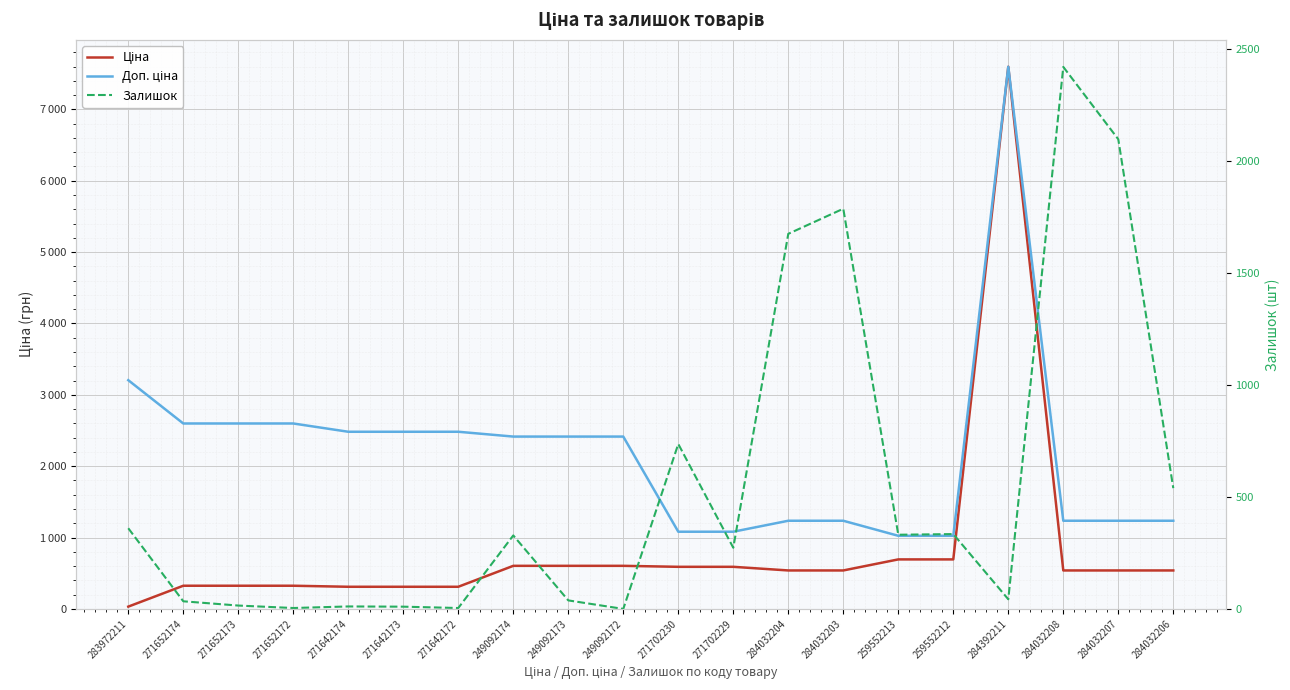

True or false: Доп. ціна has more than 2 interior local peaks.

False